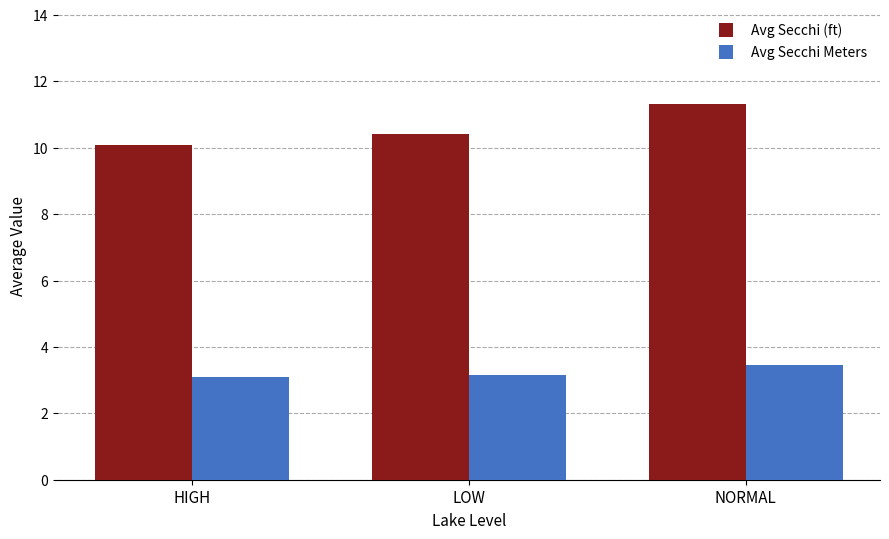

The value of Avg Secchi Meters at LOW is 3.1. True or false?

True